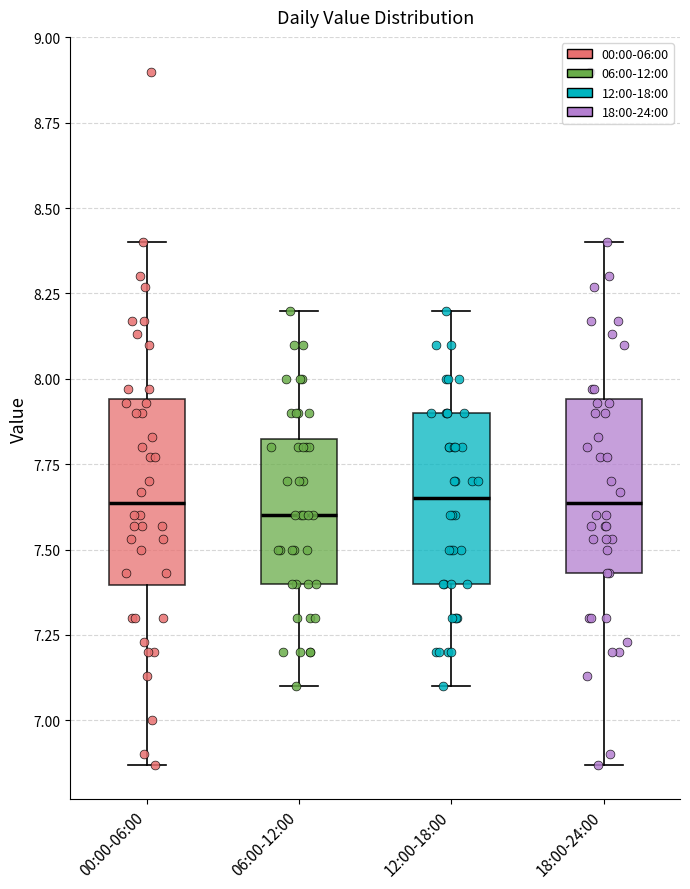

Reading left to right, read every box against the y-axis: the position of its median line, the range the box covers, and the ends of its whiskers. The values are not printed on the chart, so give them approximately, as read against the axis.

00:00-06:00: median 7.65, box 7.40 to 7.95, whiskers 6.85 to 8.40
06:00-12:00: median 7.60, box 7.40 to 7.85, whiskers 7.10 to 8.20
12:00-18:00: median 7.65, box 7.40 to 7.90, whiskers 7.10 to 8.20
18:00-24:00: median 7.65, box 7.45 to 7.95, whiskers 6.85 to 8.40